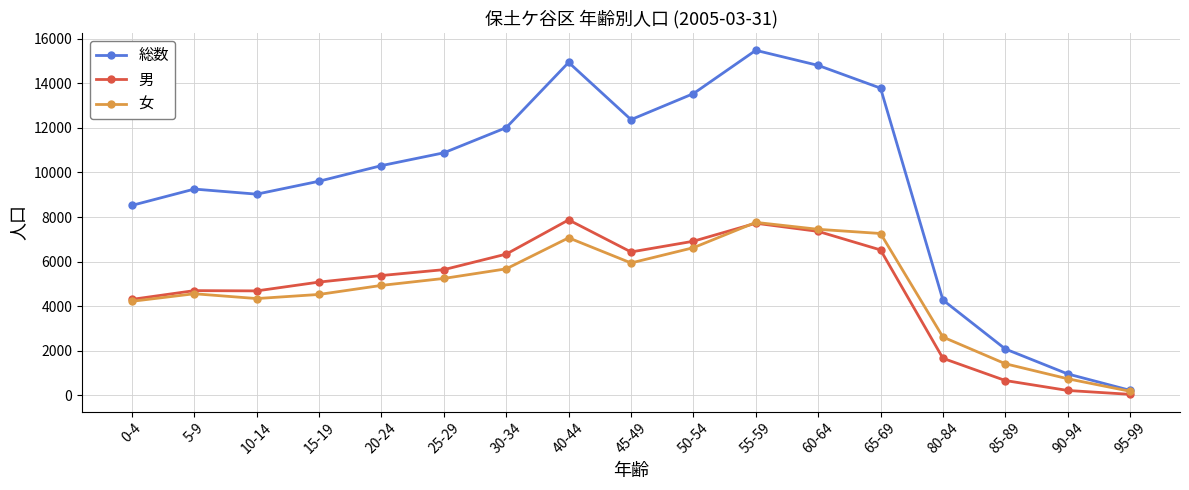

What is the label of the 11th point from the left?

55-59